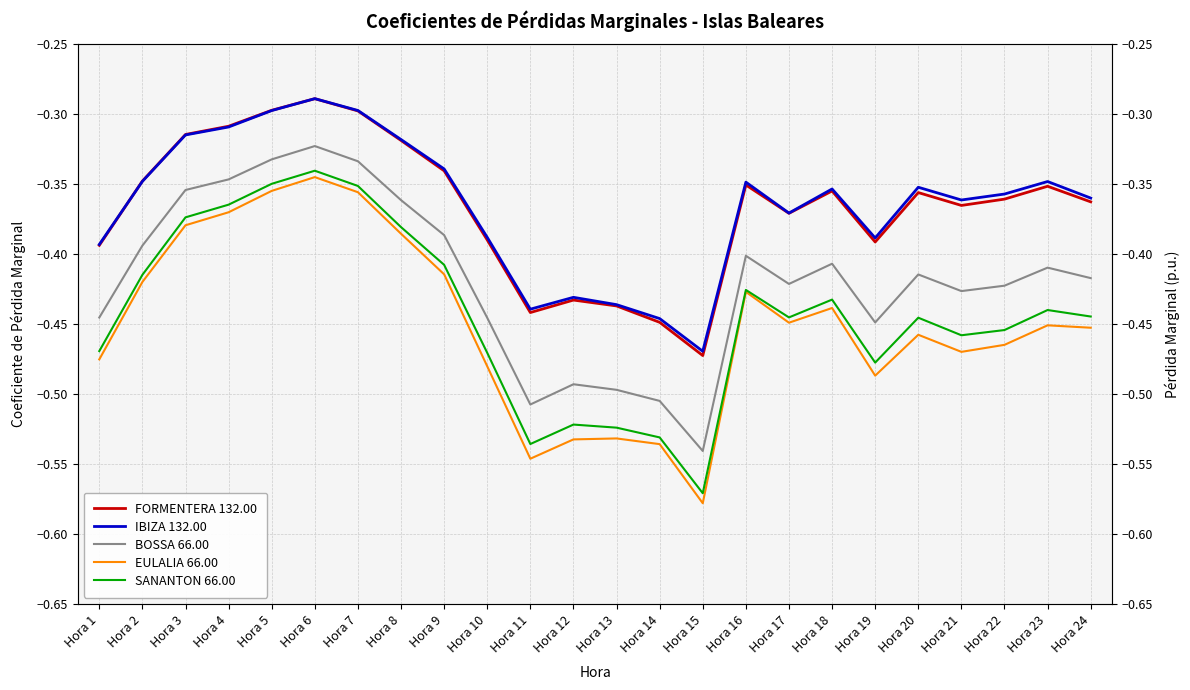

Which series has the largest total across all categories?

IBIZA 132.00